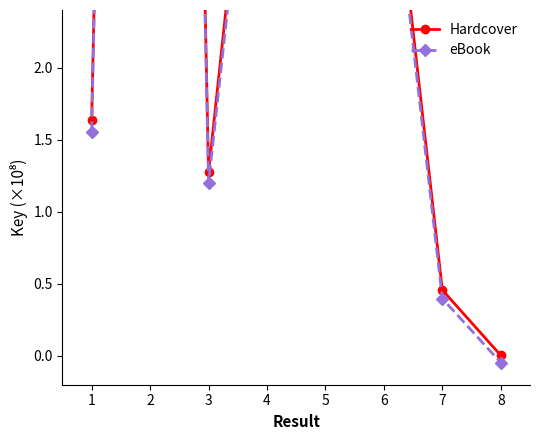

True or false: eBook has a value of 0.8 at 6.

False